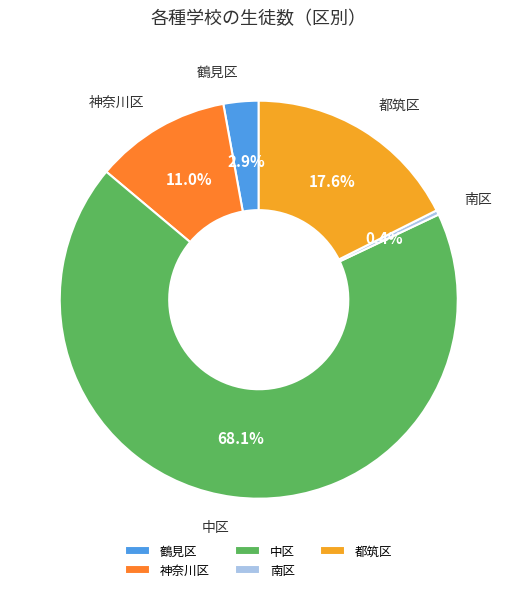

To the nearest percent, what is the combined percentage of 中区 and 都筑区?

86%